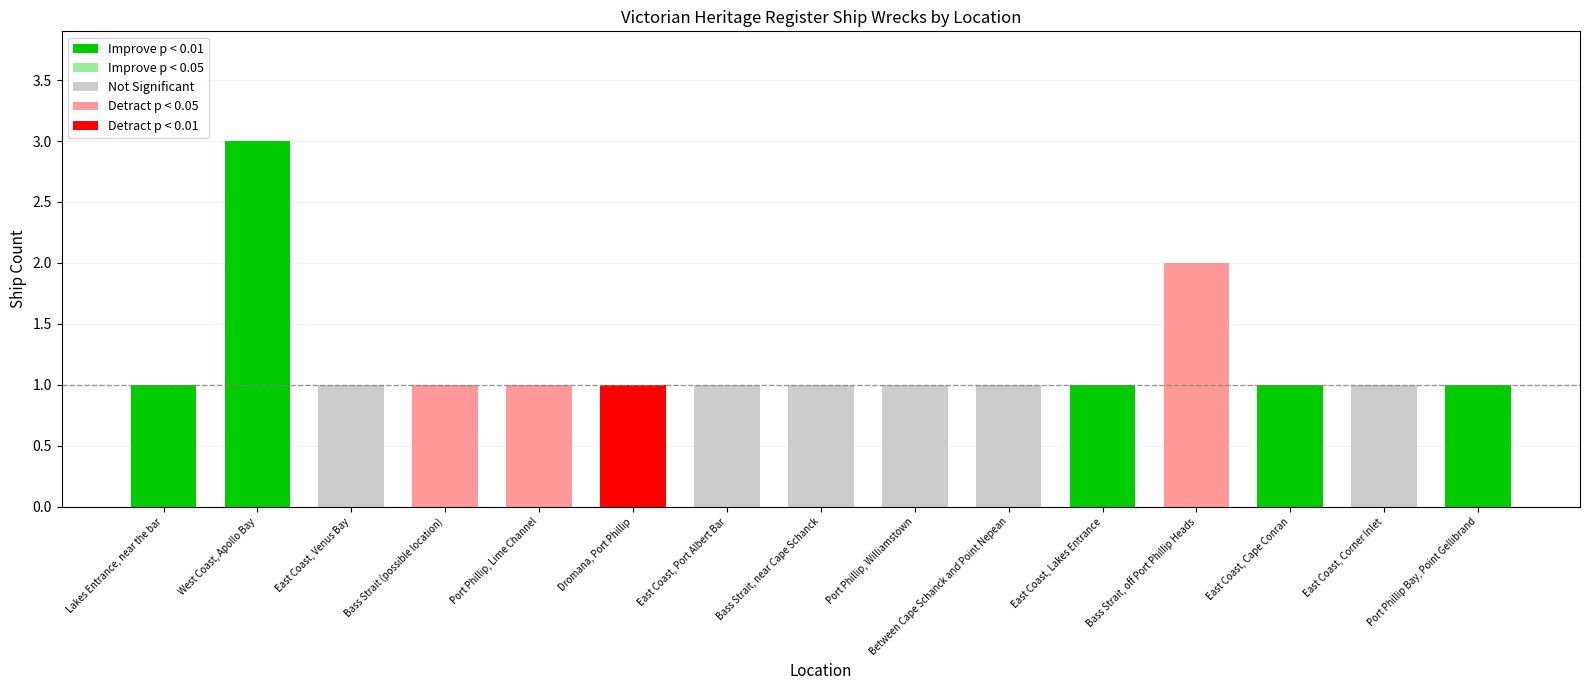

At which label is the value closest to 2?

Bass Strait, off Port Phillip Heads